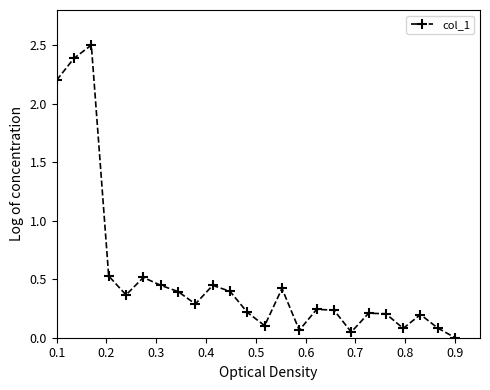

What is the maximum value shown in the chart?

2.5